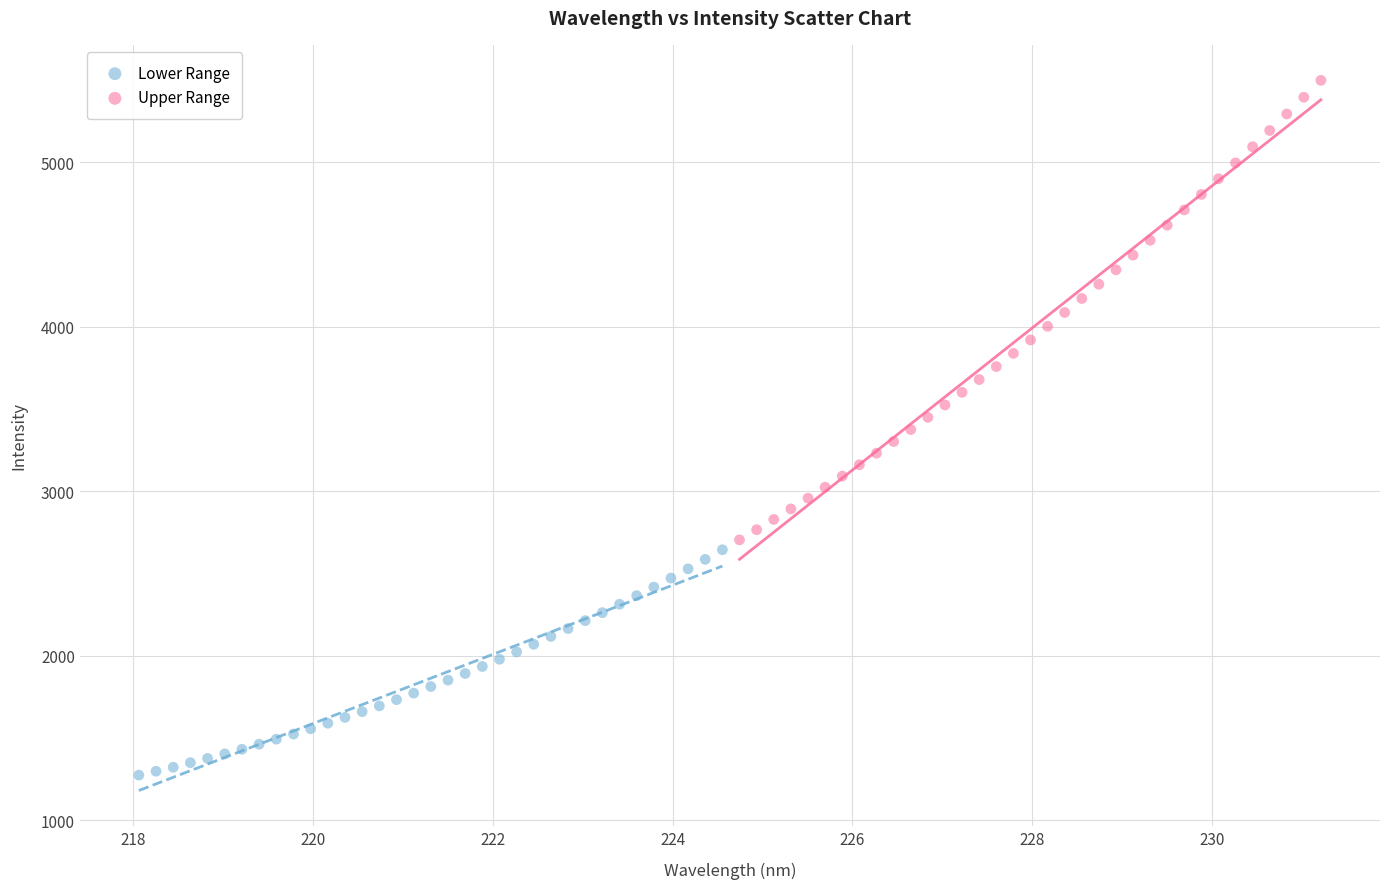

Which series contains the highest Y value?

Upper Range